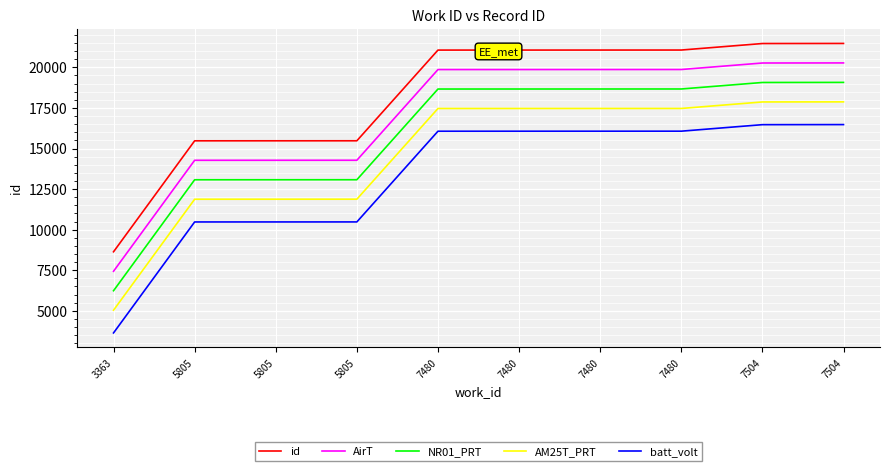

The id series shows 21068 at 7480. True or false?

True